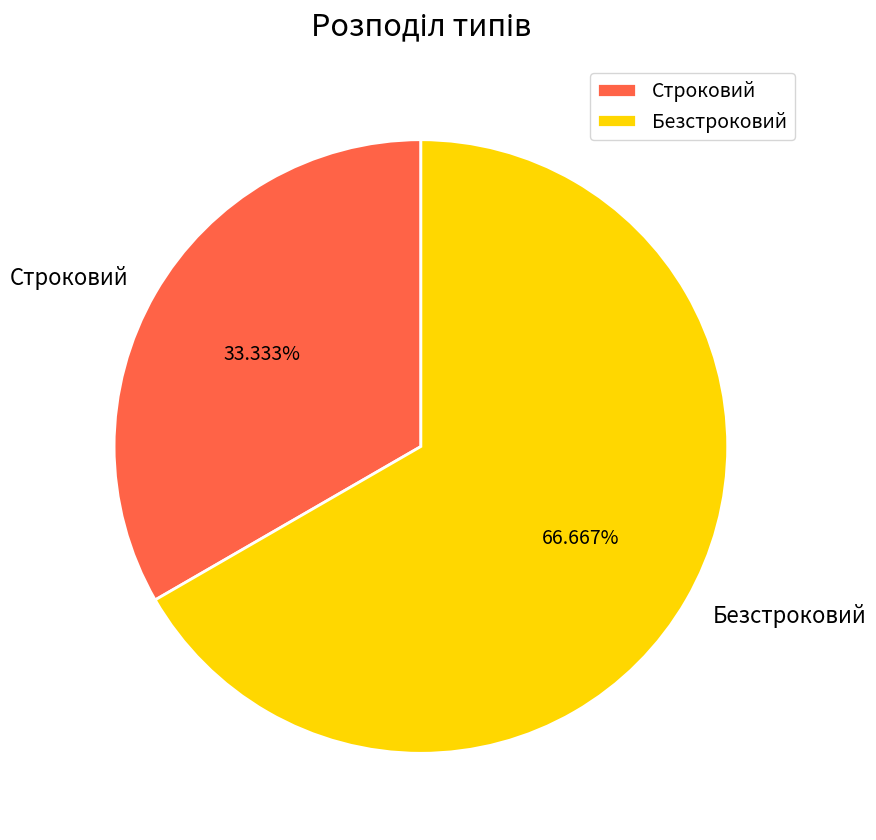

The Строковий slice represents 33% of the pie. True or false?

True